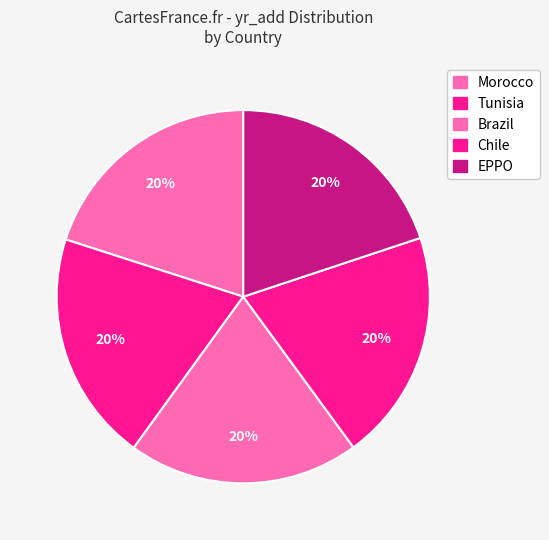

How many segments does this pie chart have?

5